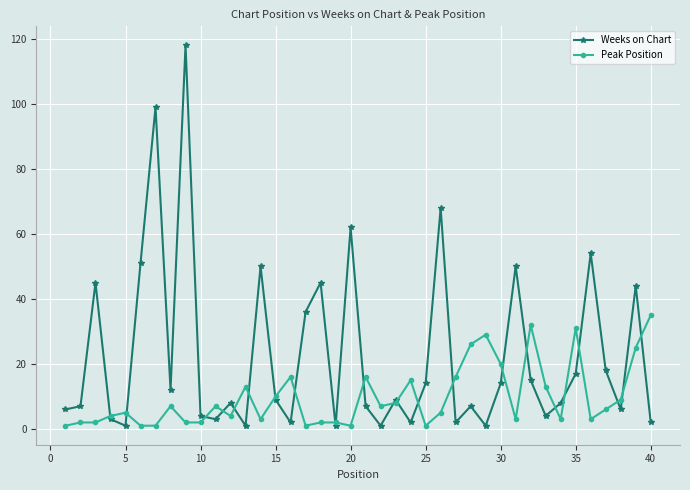

Rank the series by their average value, from lowest to highest.

Peak Position, Weeks on Chart